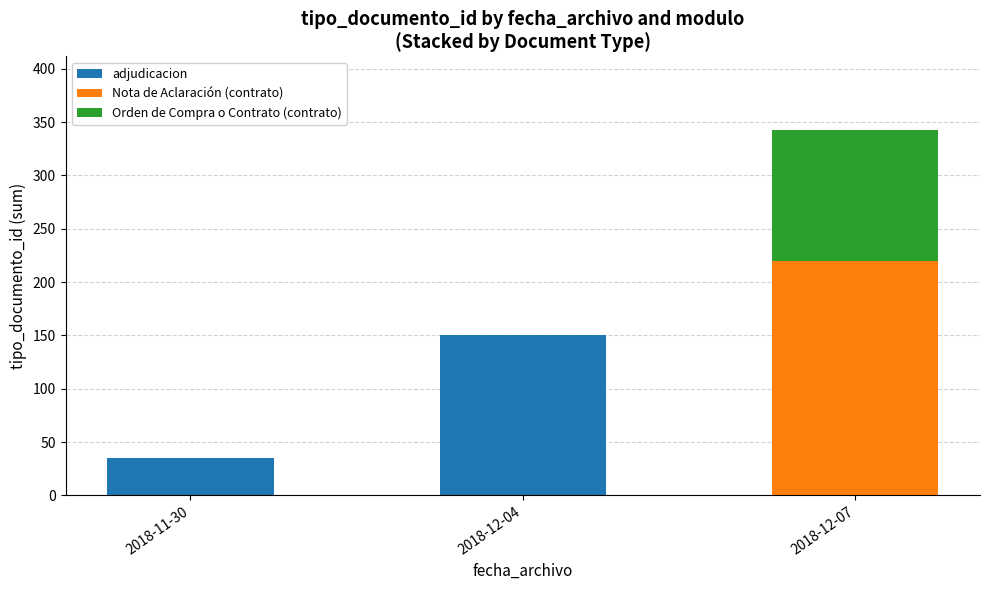

Are the bars grouped side by side (vs. stacked)?

No